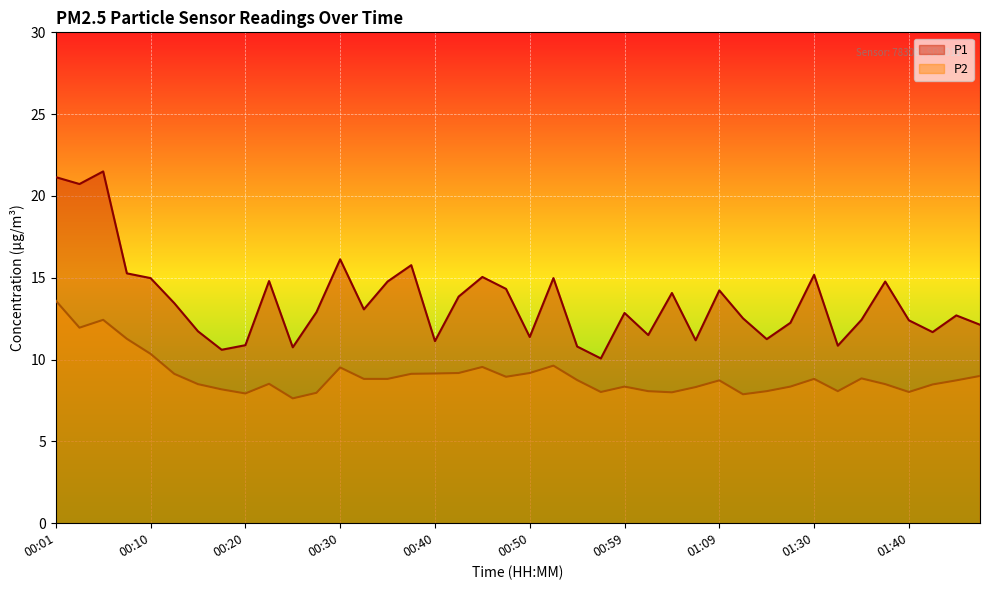

How many values in the P1 series exceed 12?

27